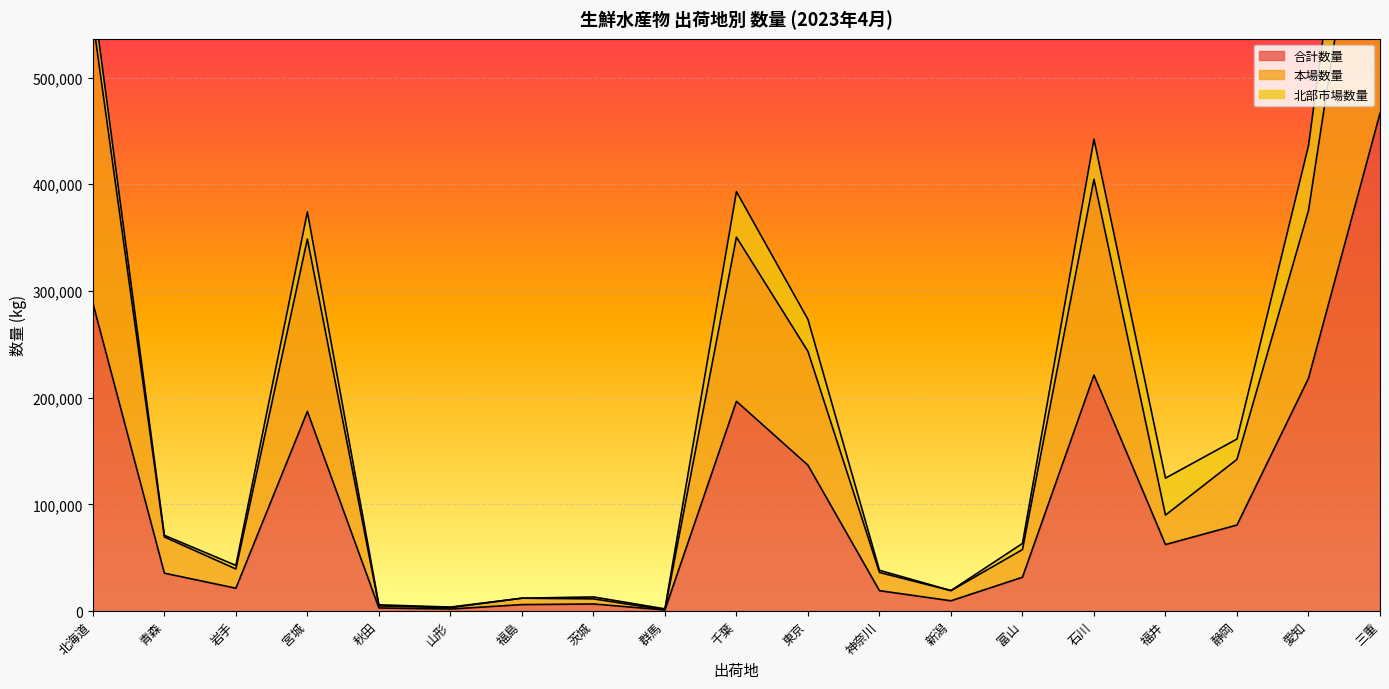

List the labels in order of 合計数量 value, largest first.

三重, 北海道, 石川, 愛知, 千葉, 宮城, 東京, 静岡, 福井, 青森, 富山, 岩手, 神奈川, 新潟, 茨城, 福島, 秋田, 山形, 群馬